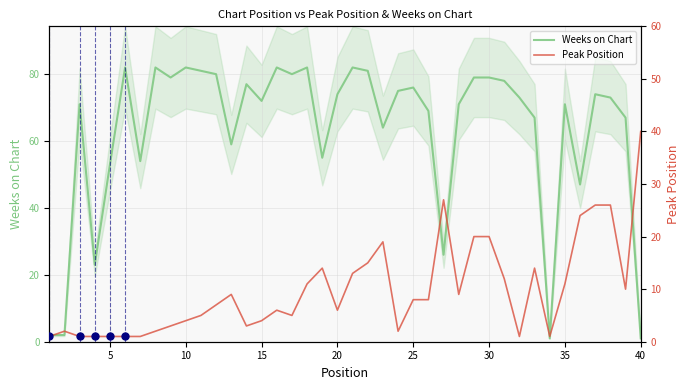

Reading right to left, list all the values displayed in this chart.

Weeks on Chart: 1	67	73	74	47	71	1	67	73	78	79	79	71	26	69	76	75	64	81	82	74	55	82	80	82	72	77	59	80	81	82	79	82	54	82	53	23	71	2	2
Peak Position: 40	10	26	26	24	11	1	14	1	12	20	20	9	27	8	8	2	19	15	13	6	14	11	5	6	4	3	9	7	5	4	3	2	1	1	1	1	1	2	1